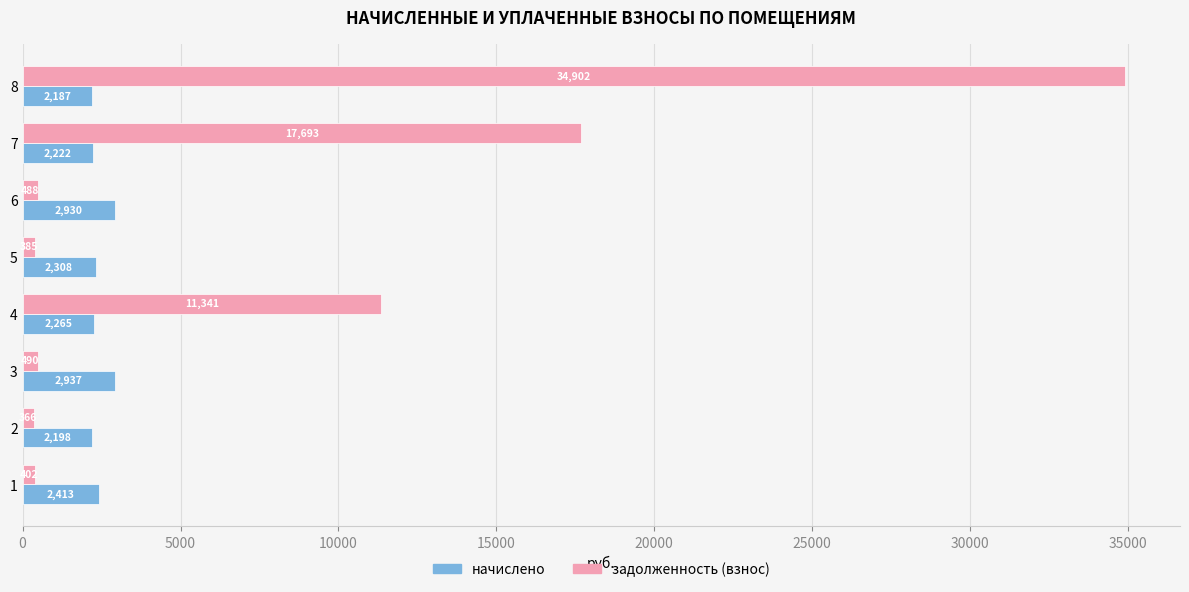

What is the minimum value for начислено?

2187.2